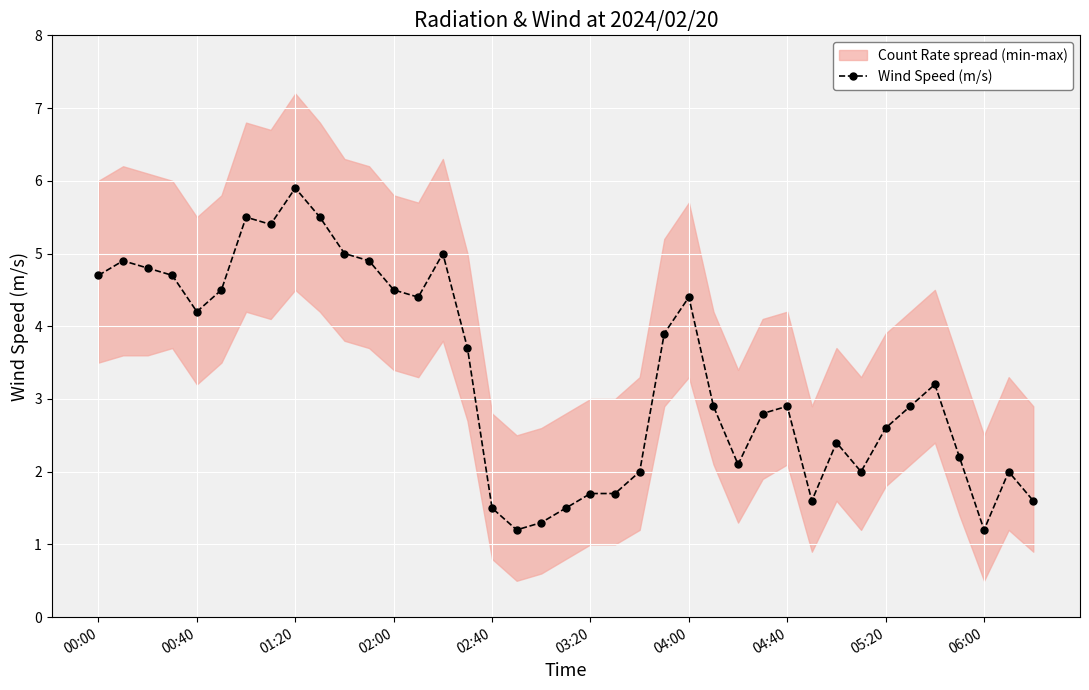

At which label does Wind Speed (m/s) reach its peak?

01:20